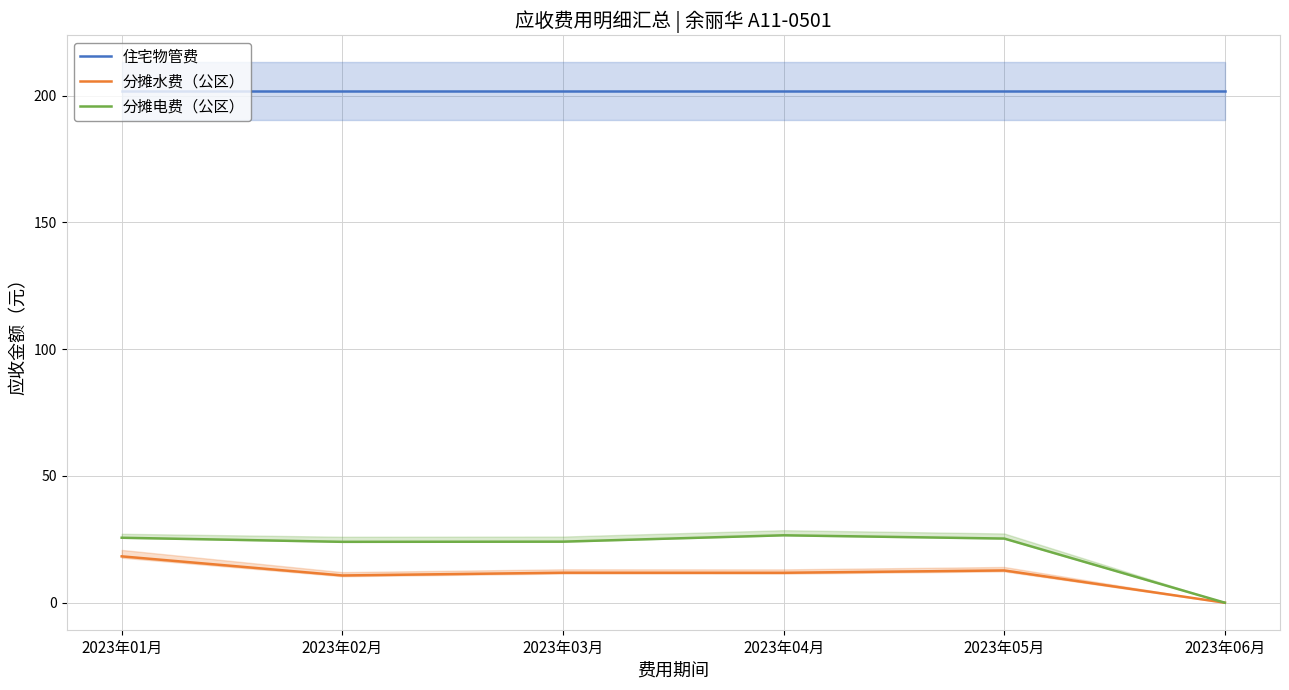

At which label is 住宅物管费 closest to 201?

2023年01月